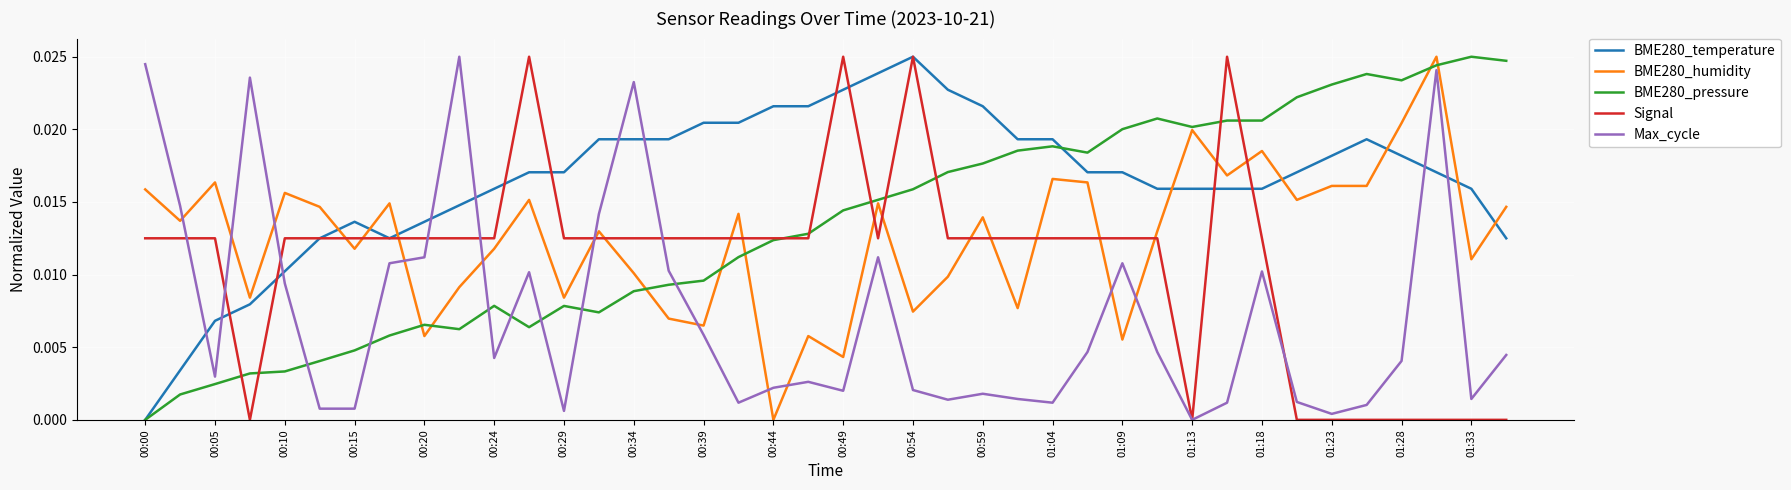

True or false: BME280_humidity and Signal cross at least once.

True